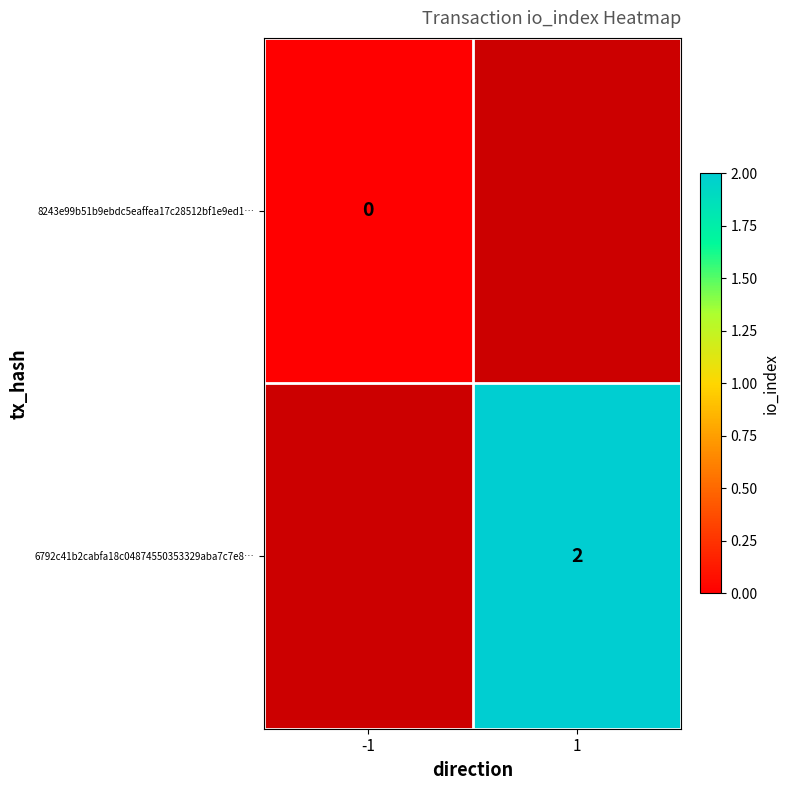

How many series are shown in this chart?

2